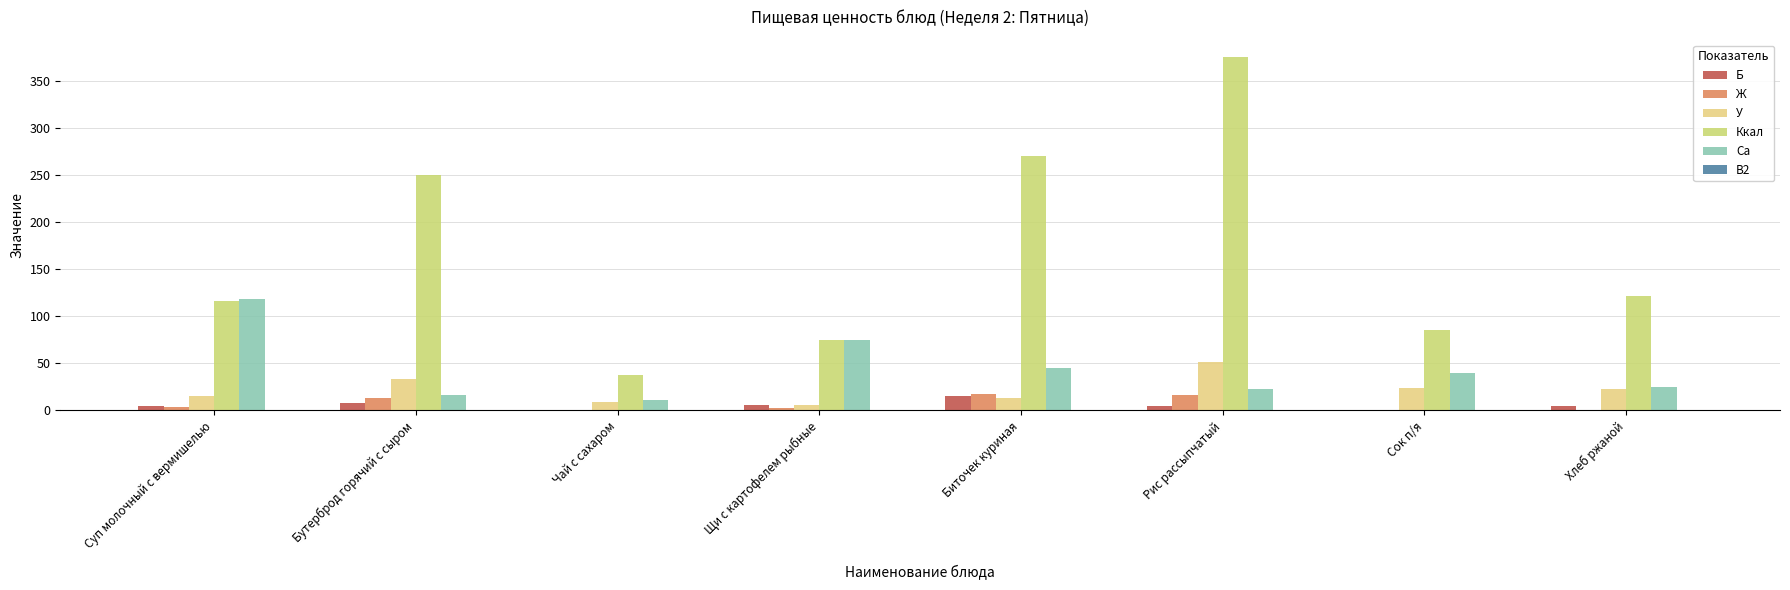

Which series changed the most between Бутерброд горячий с сыром and Сок п/я?

Ккал